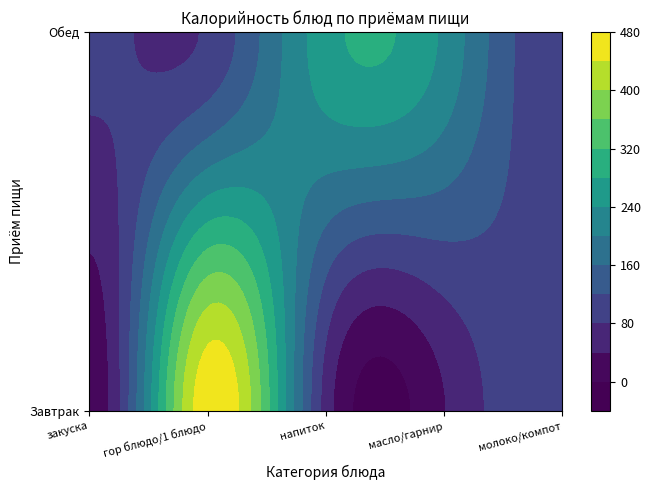

List the series in order of their peak value, lowest first.

Обед, Завтрак